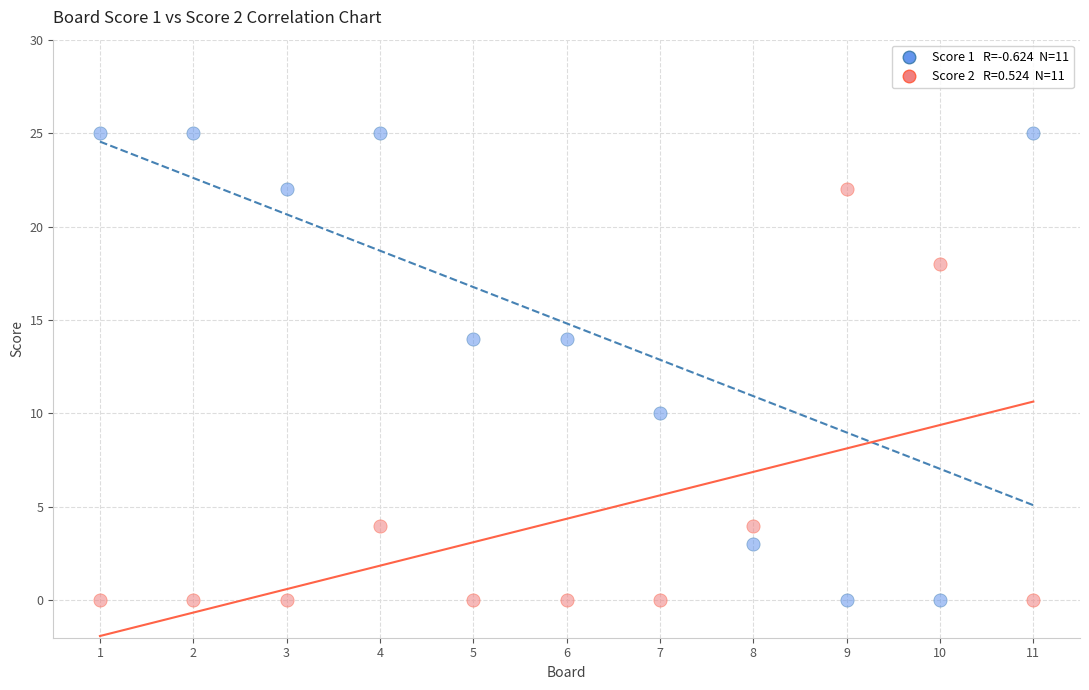

Across all data points, what is the range of Y values (max minus min)?

25